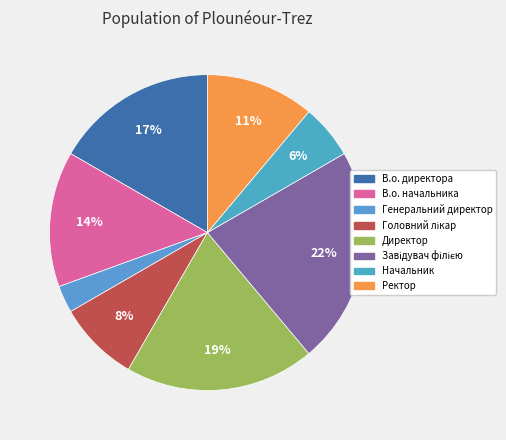

Does Начальник represent more than half of the total?

No